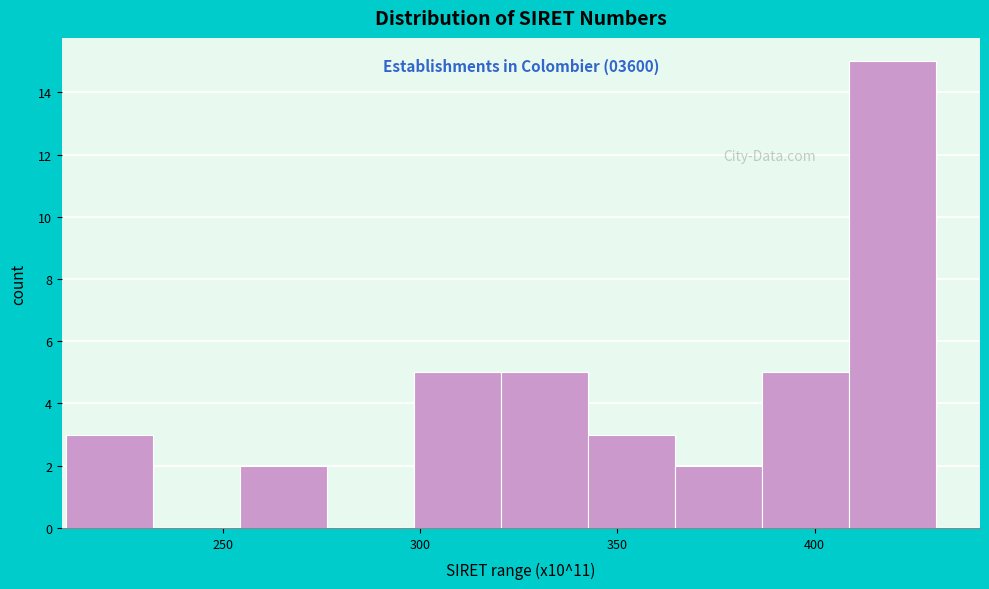

Over which range of the x-axis is the bar tallest?

410 to 430